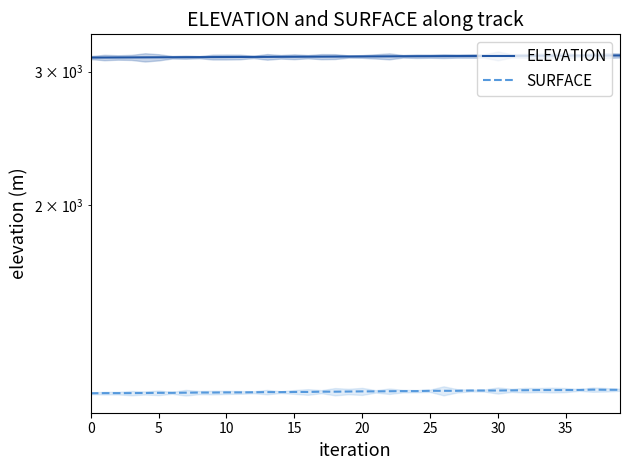

What is the difference between the SURFACE values at 35 and 10?

10.5